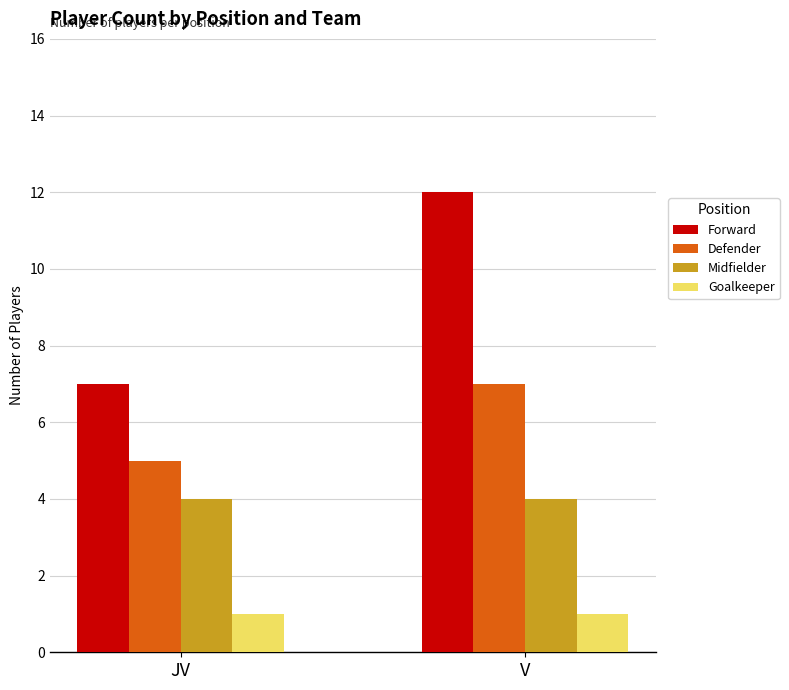

What position from the left is V?

2